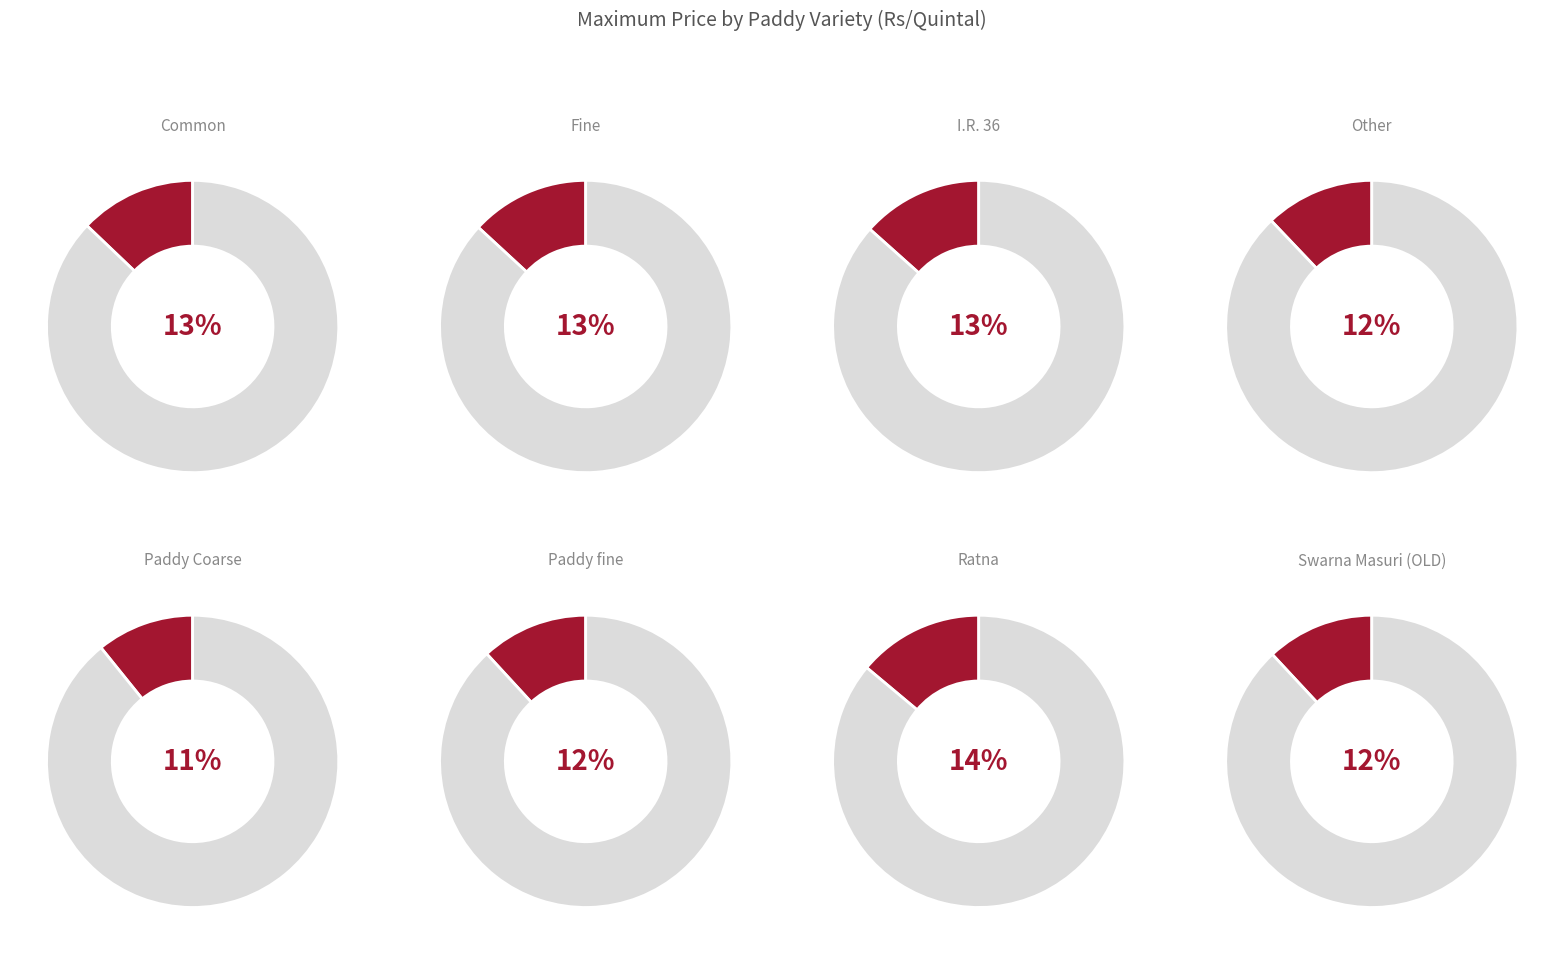

What is the total percentage of Fine and Paddy Coarse?

23.9%